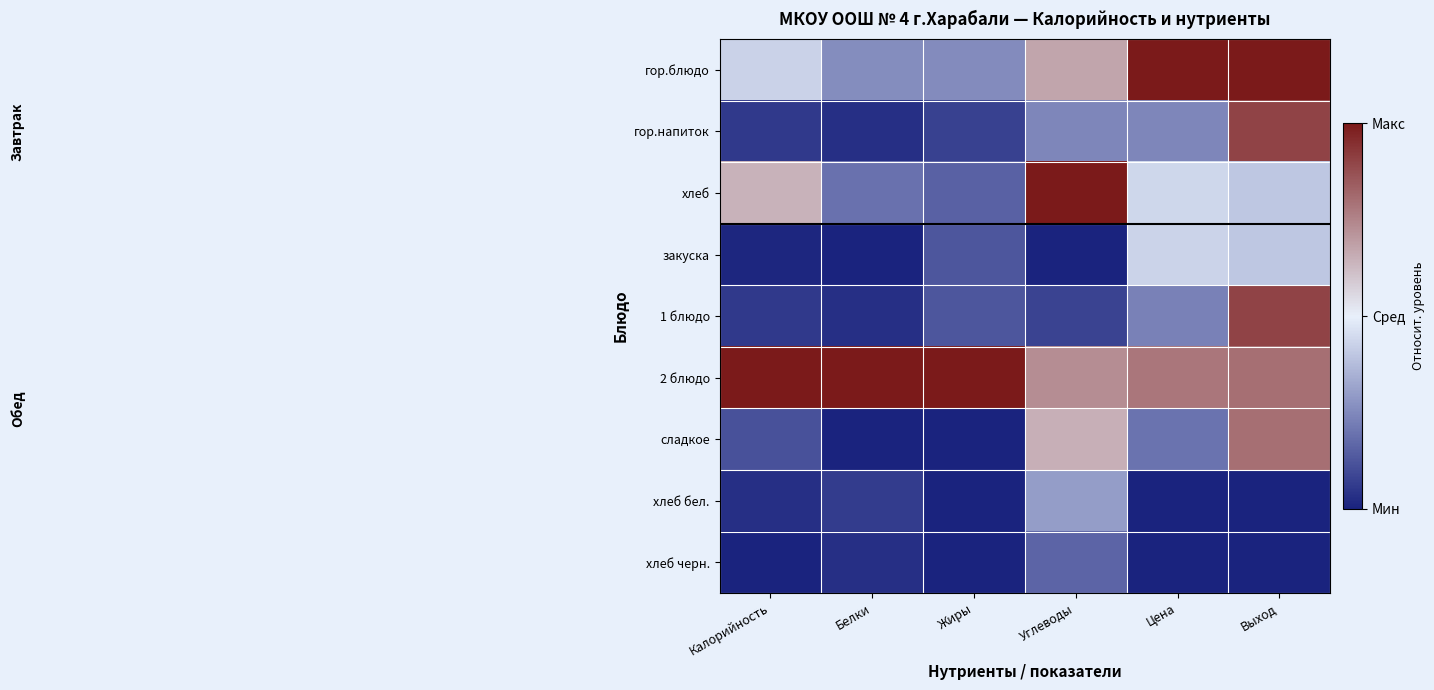

How many data points does each series have?

6